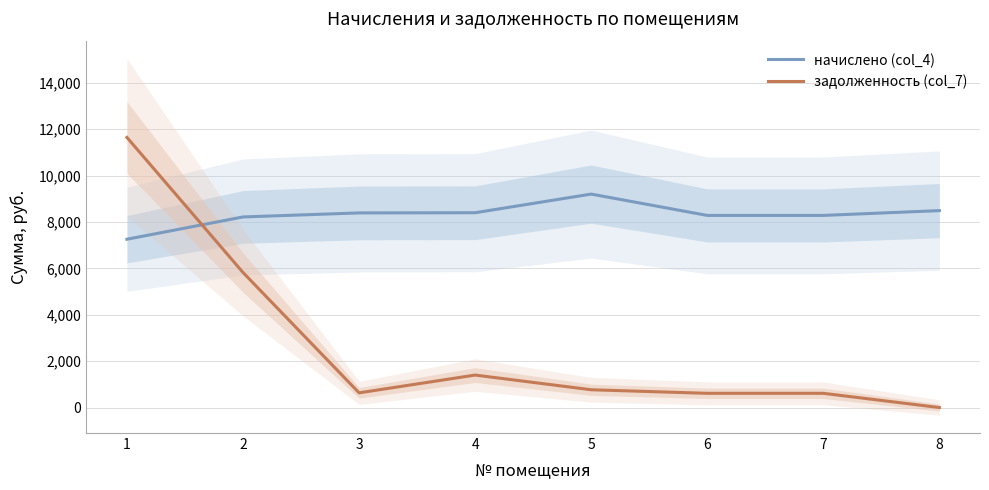

What are all the series names shown in the legend?

начислено (col_4), задолженность (col_7)